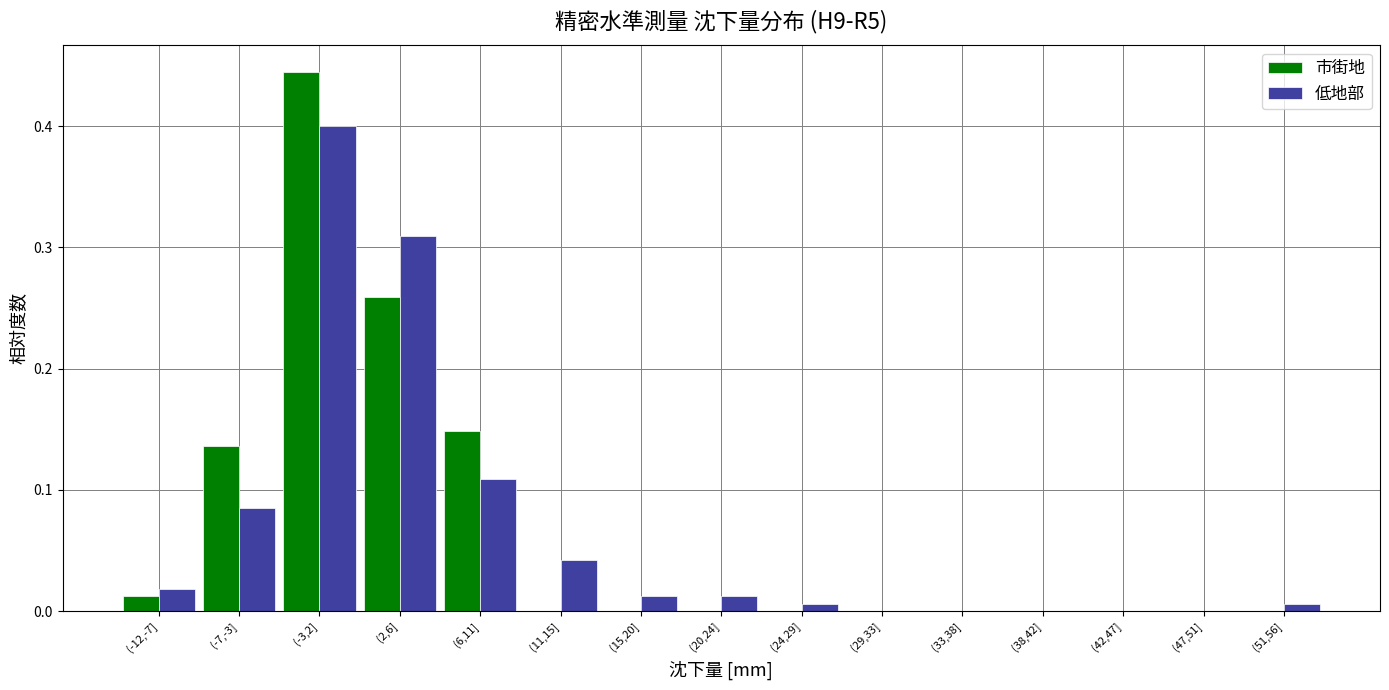

Which label corresponds to the largest value in the chart?

(-3,2]